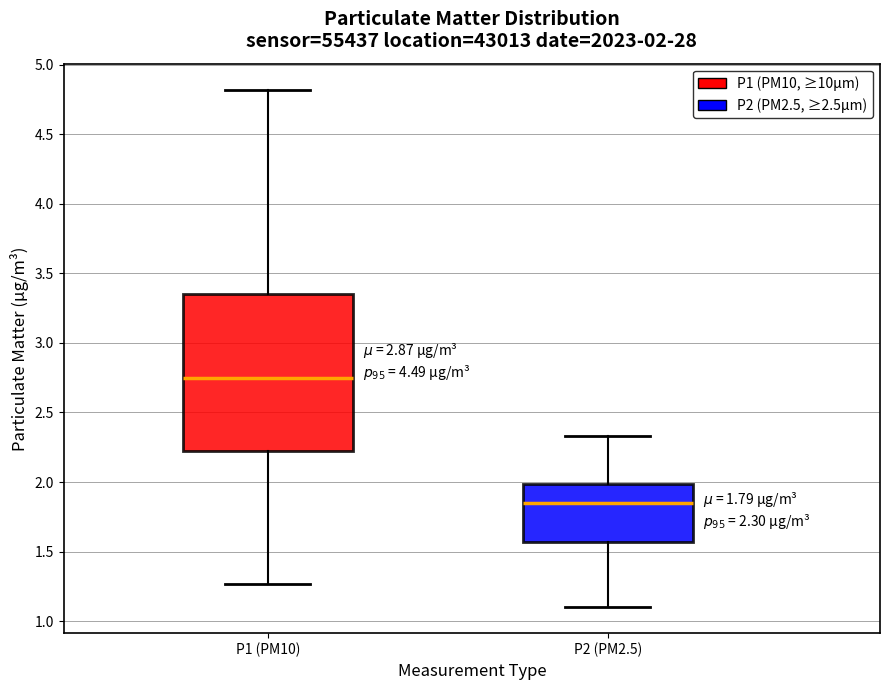

Which box's median line is the lowest?

P2 (PM2.5)